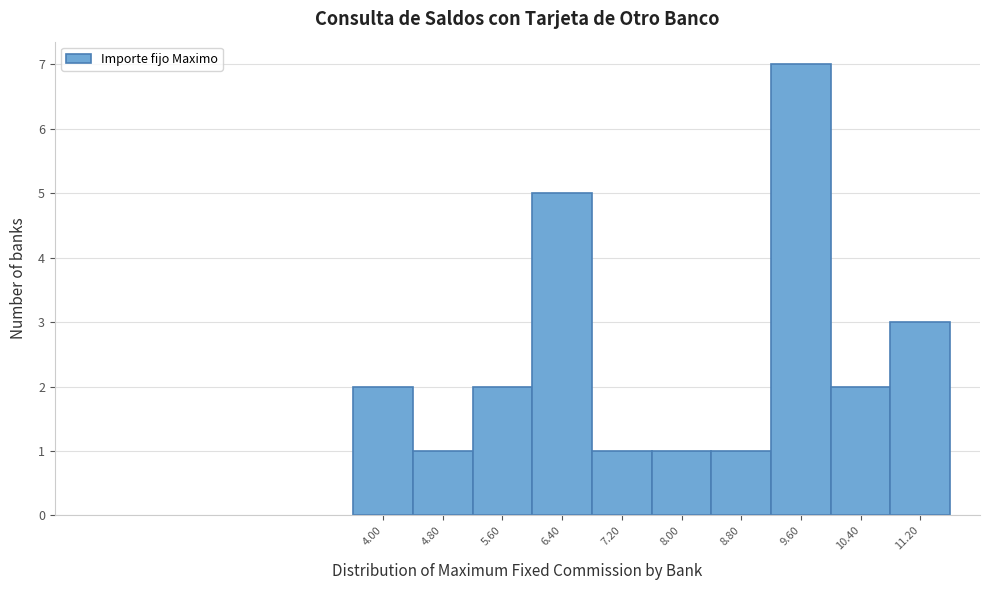

Reading left to right, list all the values displayed in this chart.

4.00=2	4.80=1	5.60=2	6.40=5	7.20=1	8.00=1	8.80=1	9.60=7	10.40=2	11.20=3